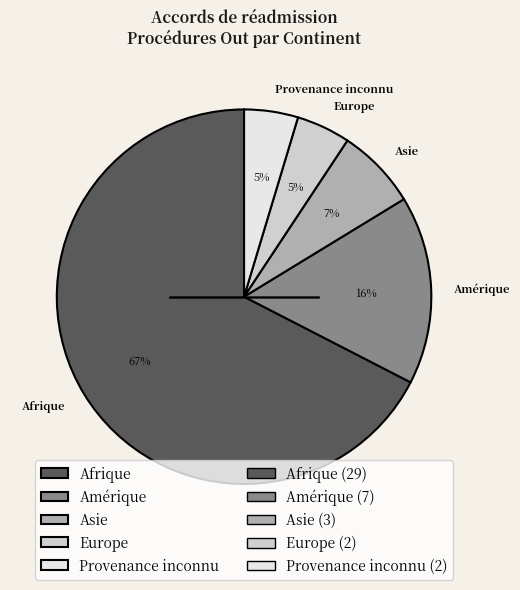

Which has a higher value, Asie or Afrique?

Afrique